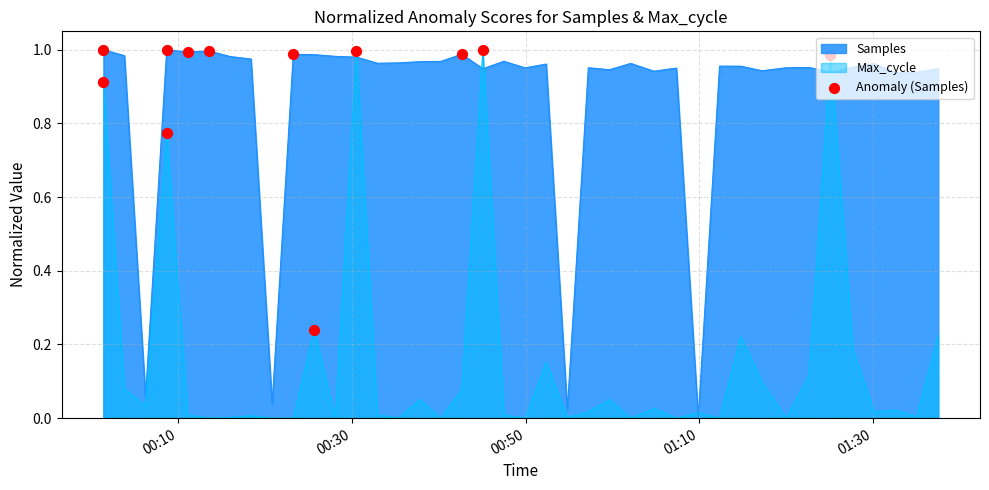

True or false: Max_cycle and Samples intersect in this chart.

True